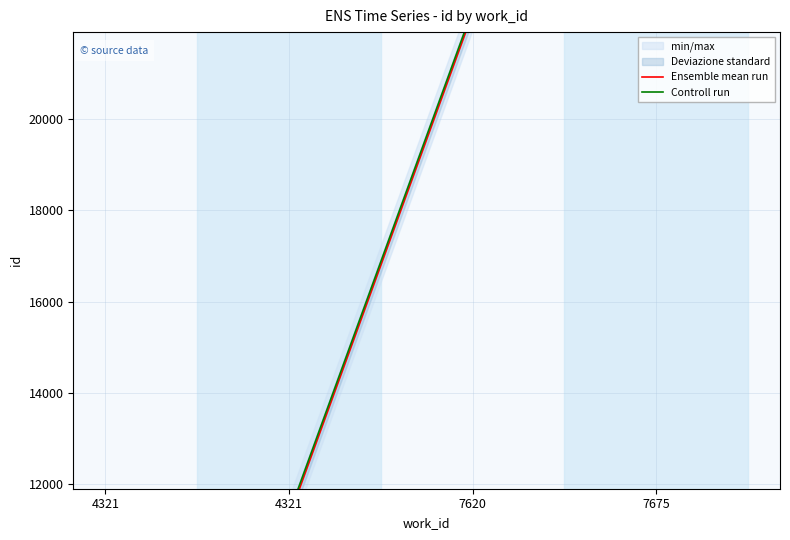

At which label does Ensemble mean run reach its minimum?

4321